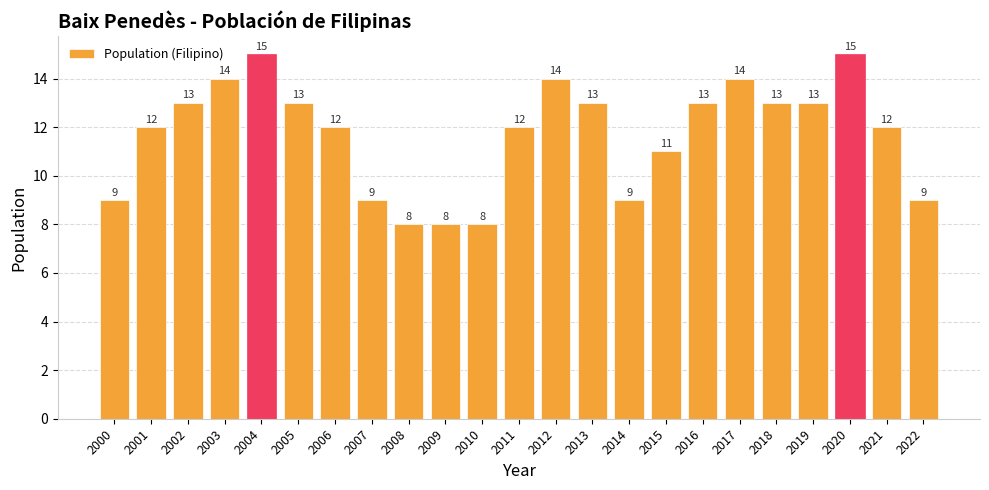

The chart shows a value of 14 at 2012. True or false?

True